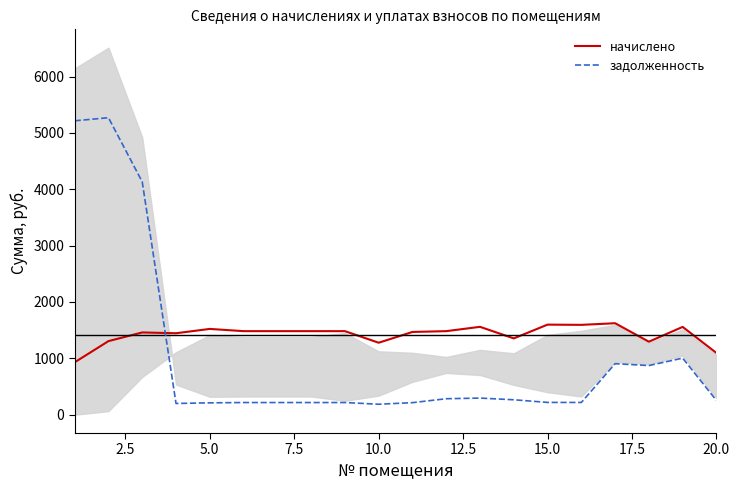

Which series has the largest total across all categories?

начислено